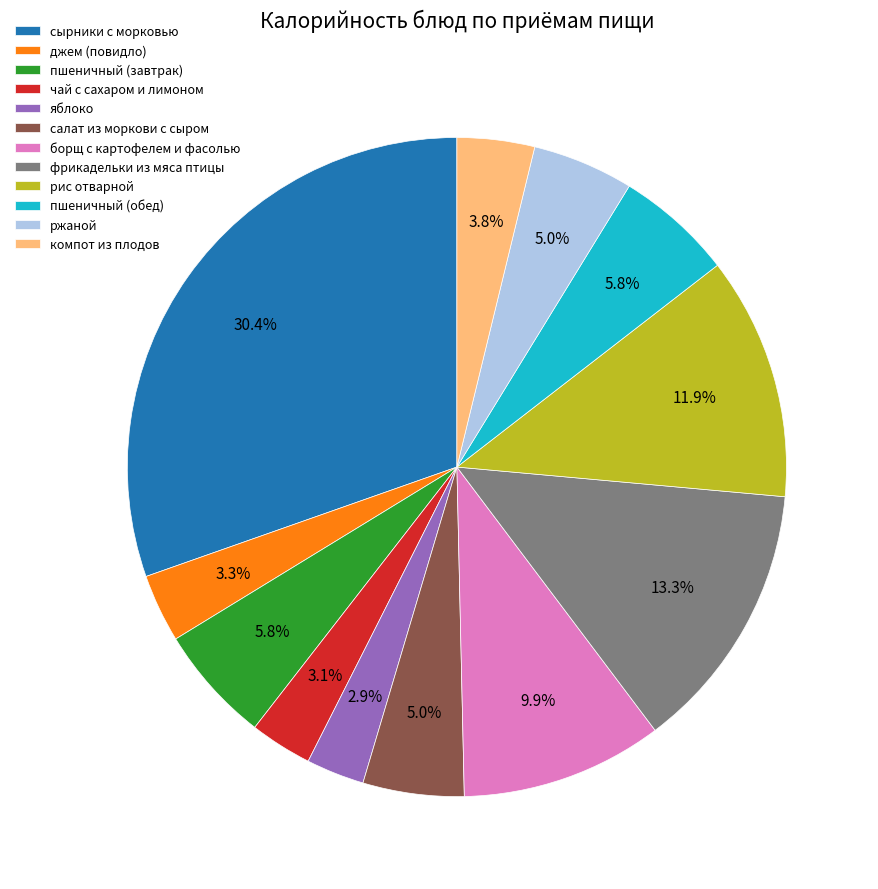

True or false: яблоко accounts for 3% of the total.

True